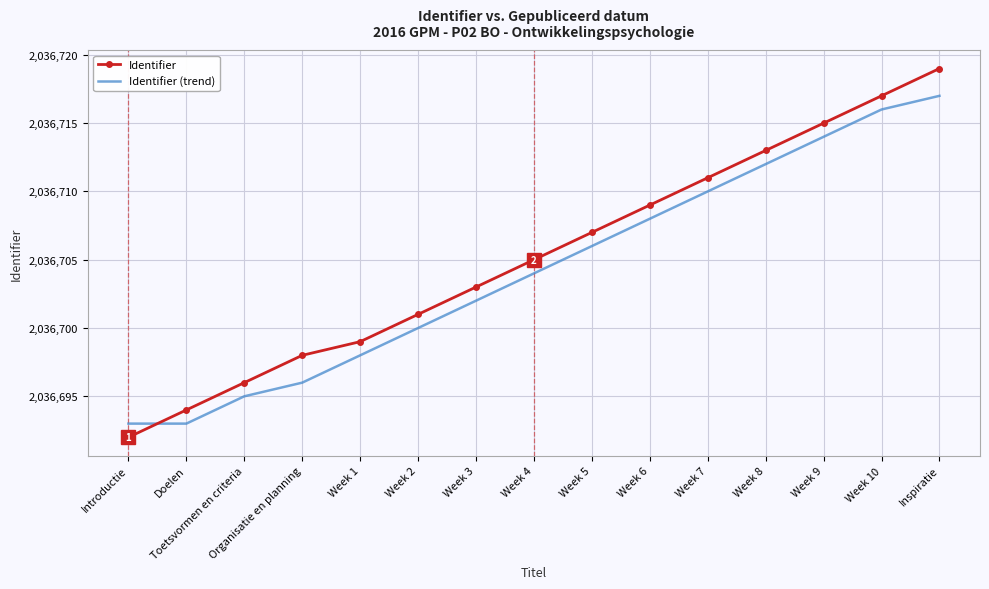

Reading left to right, what are all the values shown in this chart?

Identifier: Introductie=2036692	Doelen=2036694	Toetsvormen en criteria=2036696	Organisatie en planning=2036698	Week 1=2036699	Week 2=2036701	Week 3=2036703	Week 4=2036705	Week 5=2036707	Week 6=2036709	Week 7=2036711	Week 8=2036713	Week 9=2036715	Week 10=2036717	Inspiratie=2036719
Identifier (trend): Introductie=2036693	Doelen=2036693	Toetsvormen en criteria=2036695	Organisatie en planning=2036696	Week 1=2036698	Week 2=2036700	Week 3=2036702	Week 4=2036704	Week 5=2036706	Week 6=2036708	Week 7=2036710	Week 8=2036712	Week 9=2036714	Week 10=2036716	Inspiratie=2036717